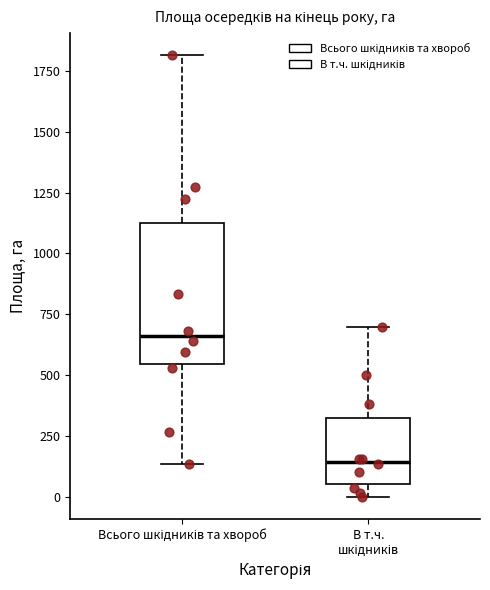

Where does the upper whisker of the box for В т.ч. шкідників end on the y-axis? The values are not printed on the chart, so give them approximately, as read against the axis.

700